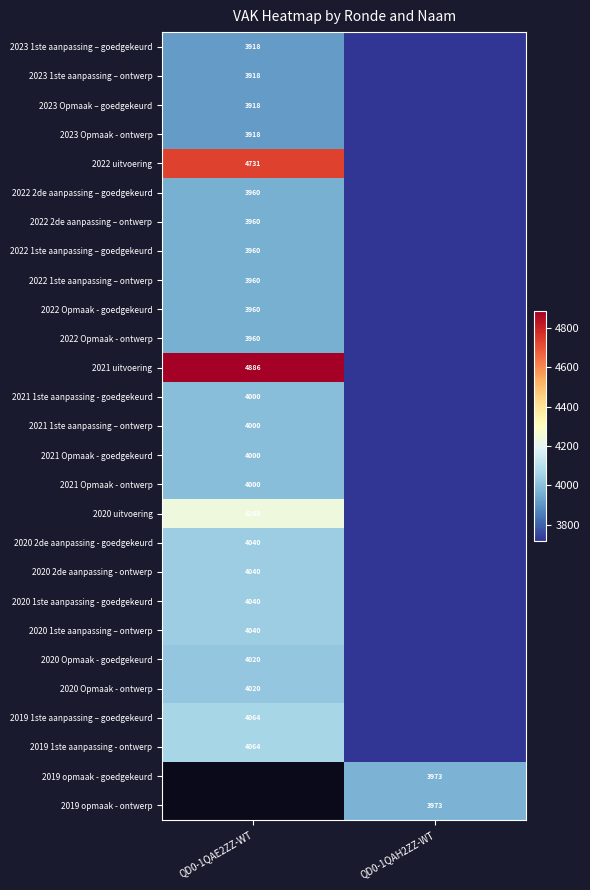

The 2020 1ste aanpassing - goedgekeurd series shows 4040 at QD0-1QAE2ZZ-WT. True or false?

True